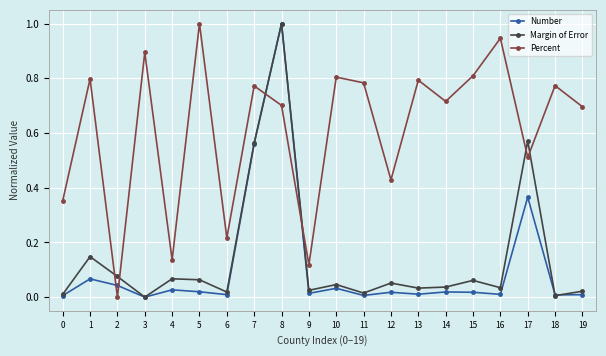

True or false: Percent and Number intersect in this chart.

True